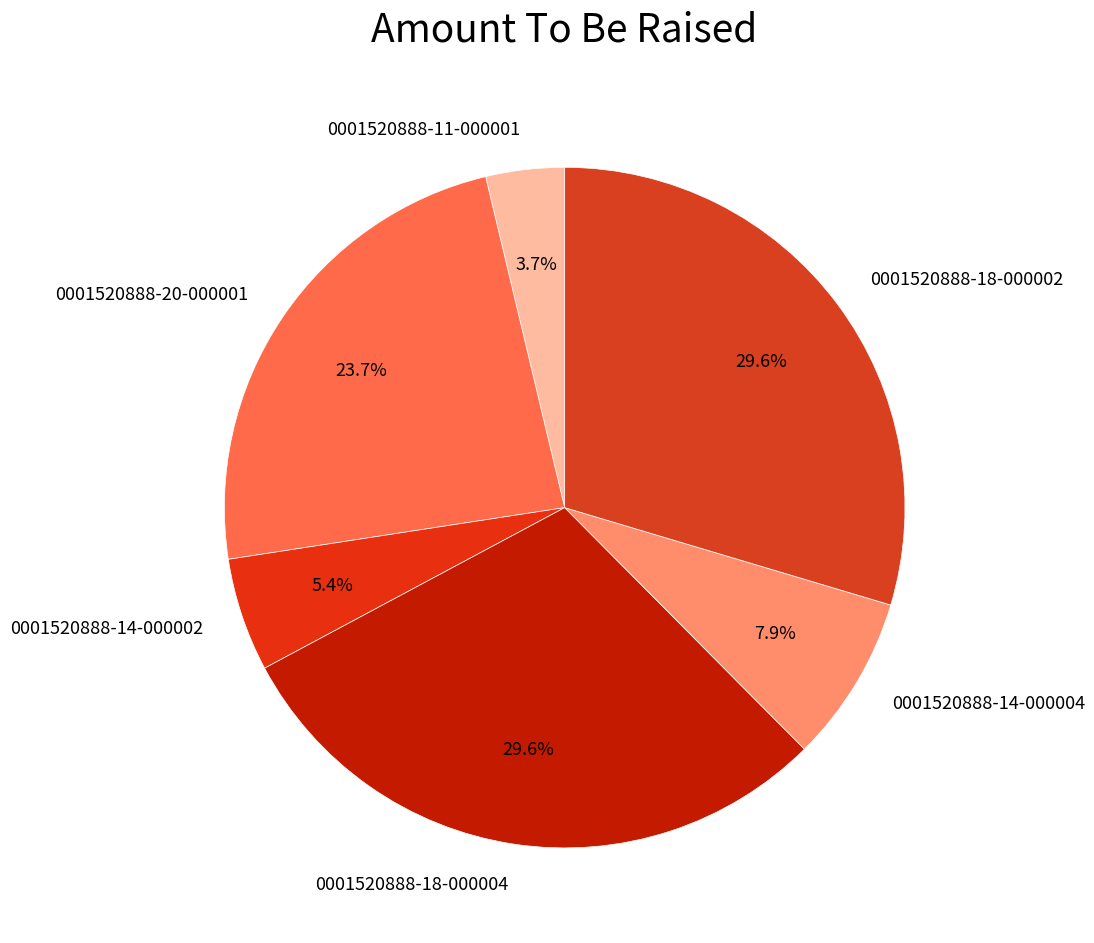

To the nearest percent, what is the combined percentage of 0001520888-11-000001 and 0001520888-18-000002?

33%